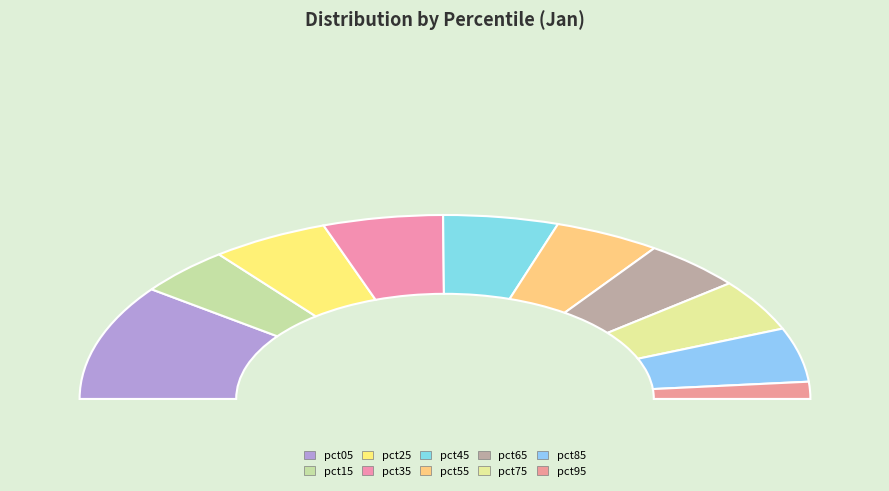

Which has a higher value, pct75 or pct15?

pct75